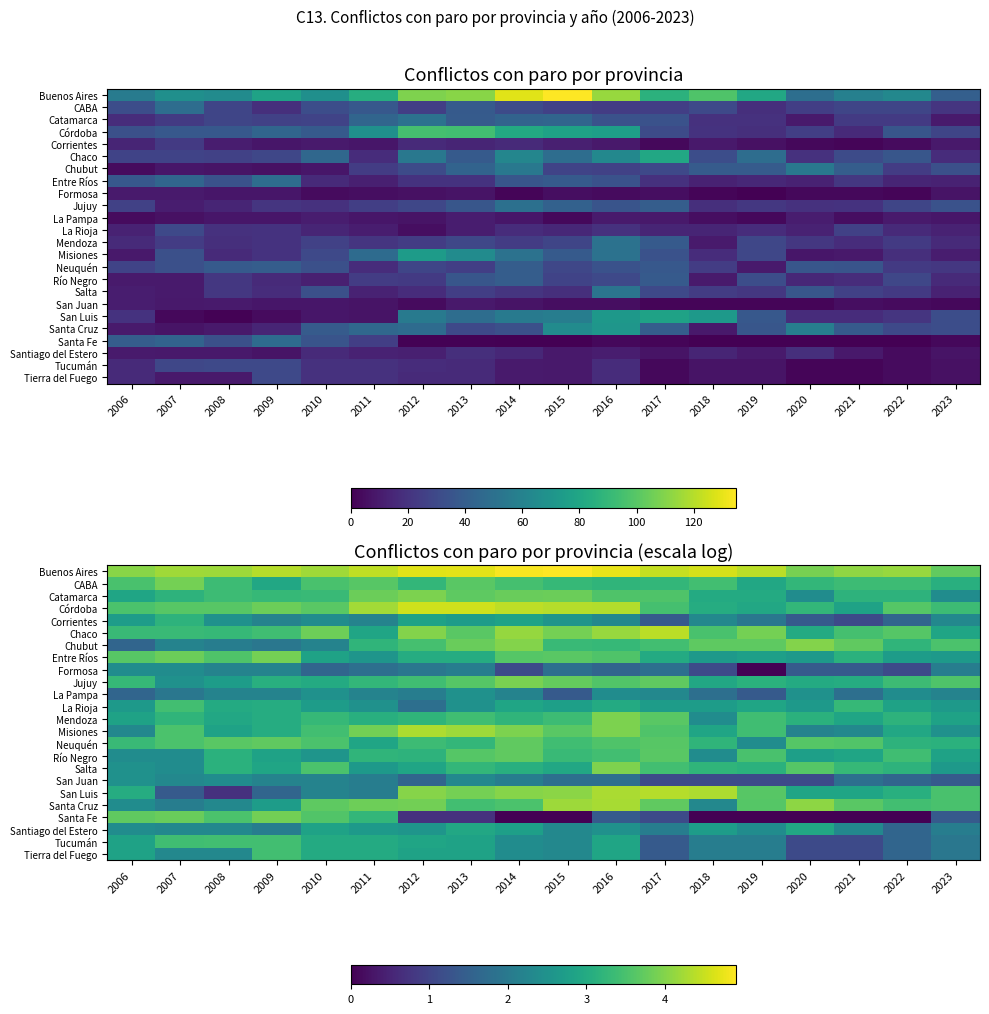

How many categories are shown in the chart?

18